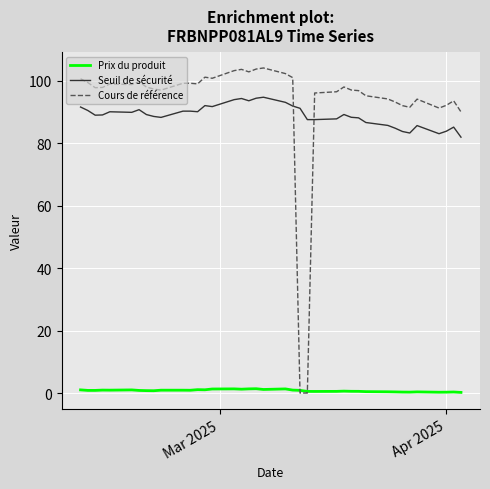

True or false: Seuil de sécurité and Cours de référence intersect in this chart.

True